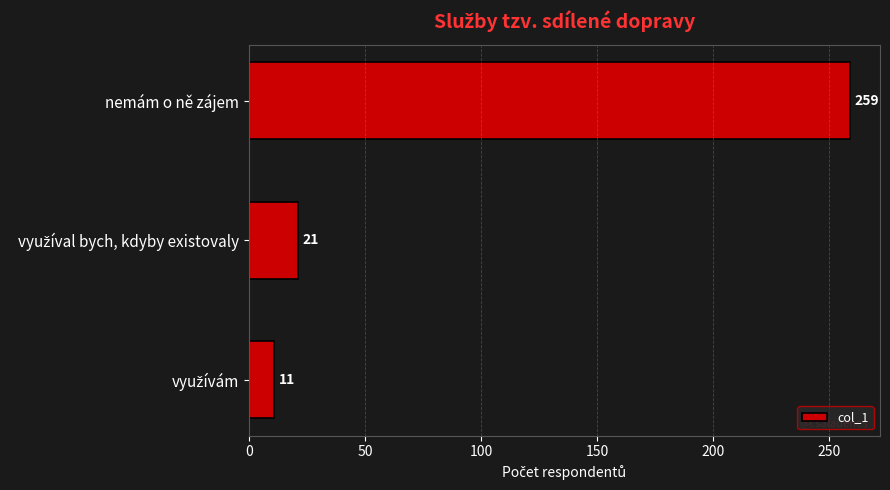

What is the difference between the second highest and minimum values?

10